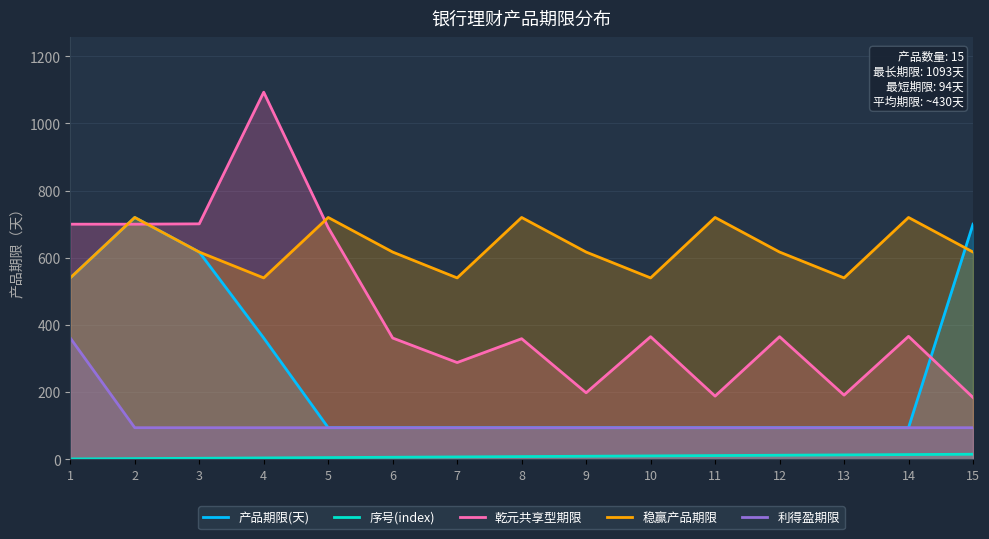

True or false: 乾元共享型期限 and 利得盈期限 cross at least once.

False